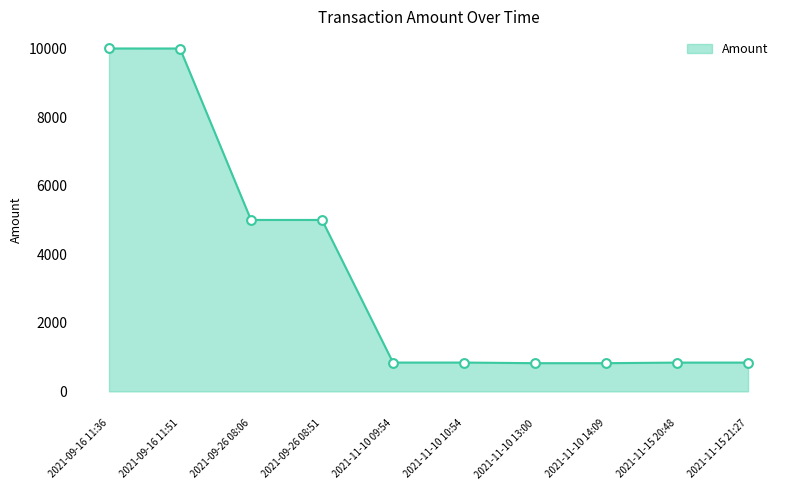

What is the ratio of the value at 2021-09-16 11:36 to the value at 2021-09-26 08:51?

2.0